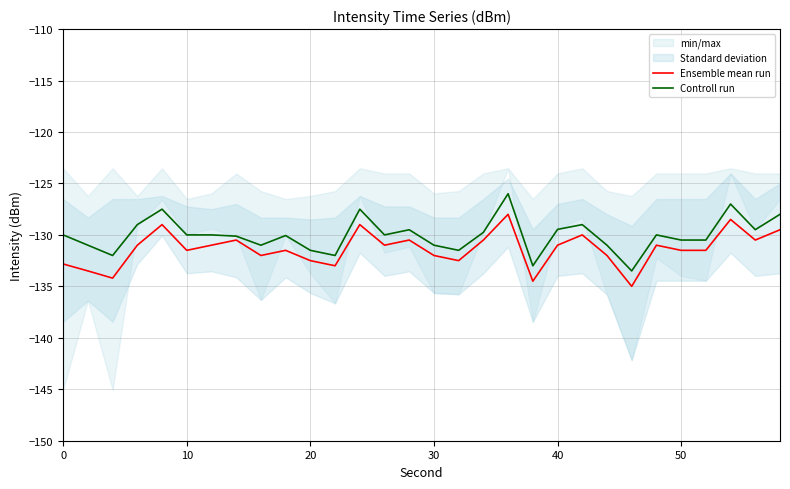

True or false: Ensemble mean run and Controll run cross at least once.

False